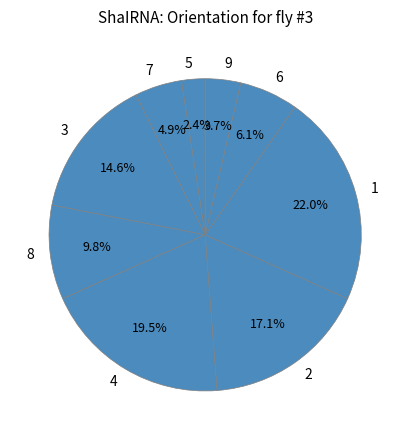

What portion of the pie excludes 6?

93.9%